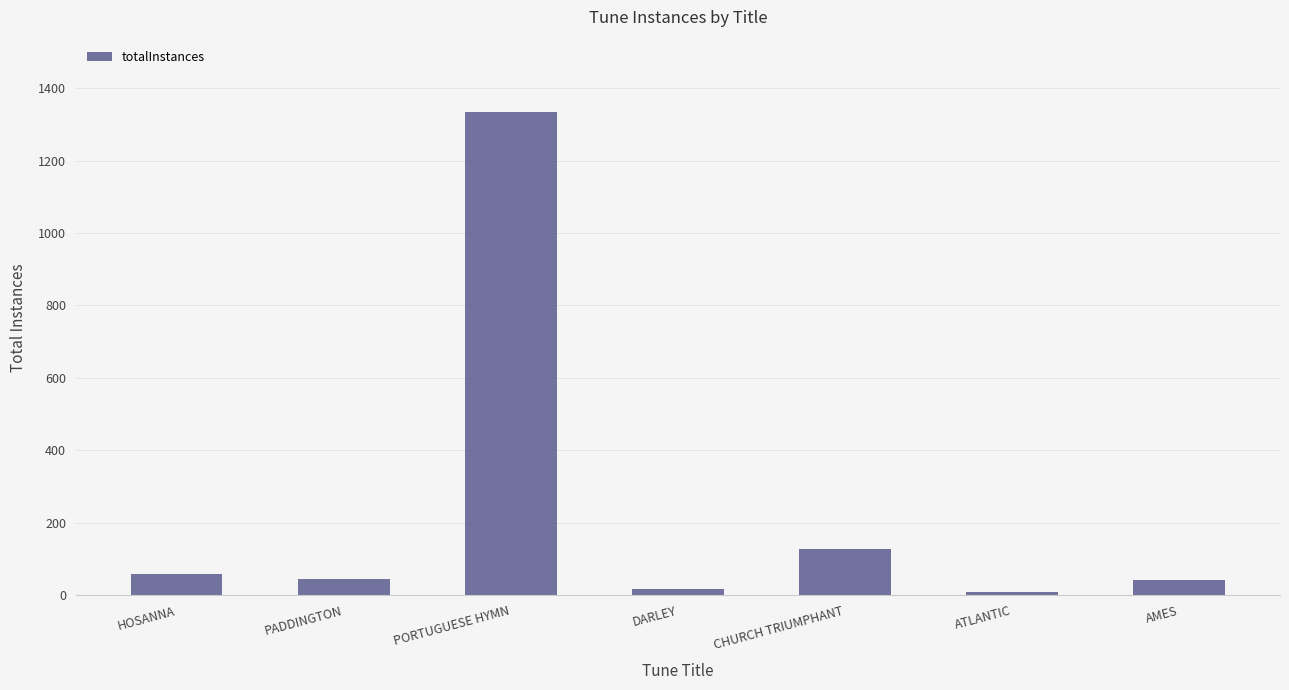

What position from the left is DARLEY?

4